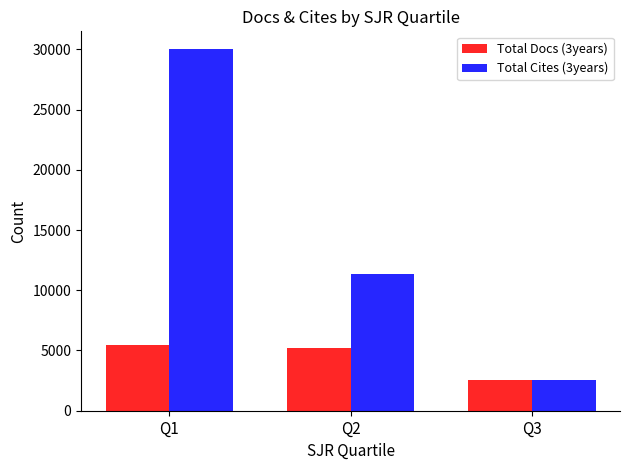

Which series has the largest range (max minus min)?

Total Cites (3years)